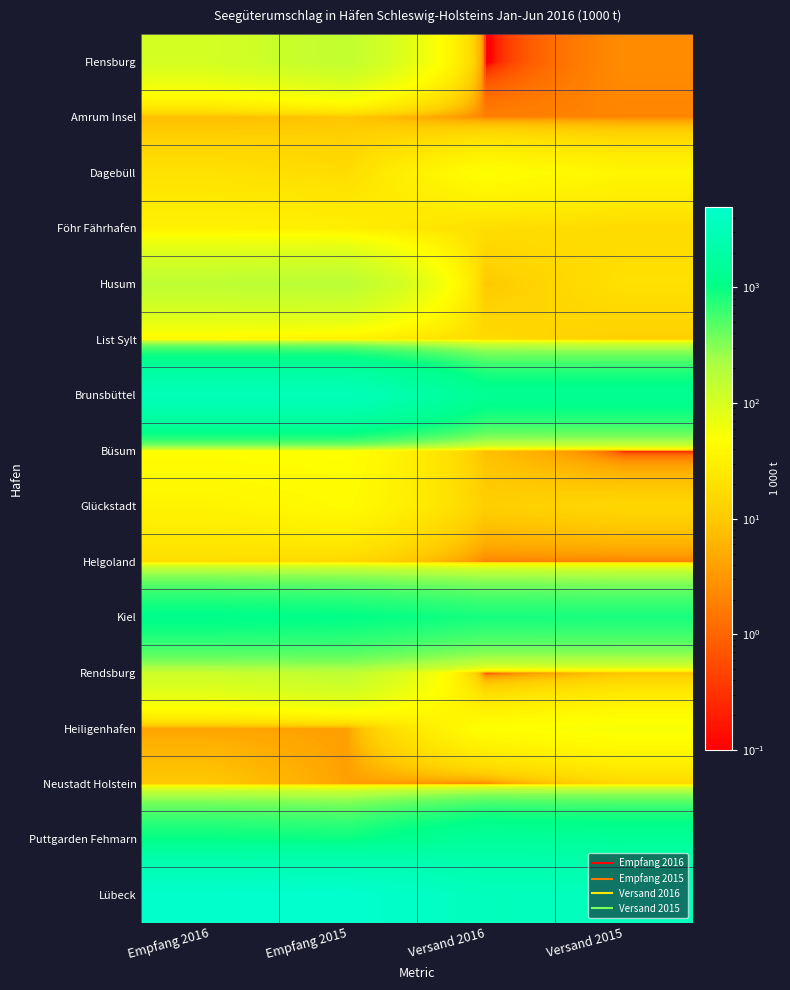

At which category is the sum across all series the highest?

Empfang 2015